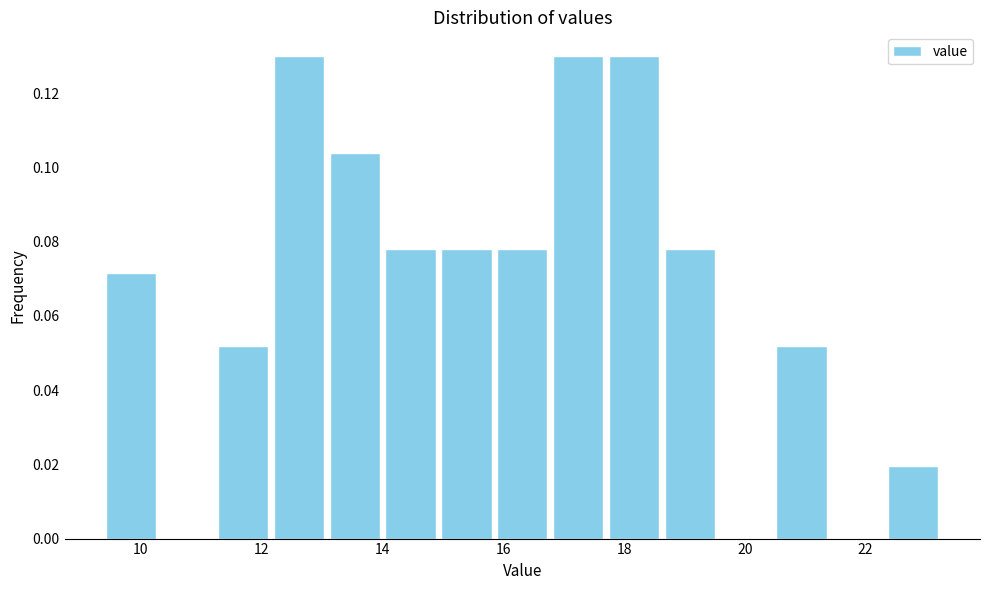

Reading left to right, list every bar in this chart as the range it spans on the x-axis followed by its height. Neither the bar edges nor the heights are printed on the chart, so give them approximately, as read against the axes.

9.4 to 10.4: 0.072
10.4 to 11.2: 0
11.2 to 12.2: 0.052
12.2 to 13.0: 0.130
13.0 to 14.0: 0.104
14.0 to 15.0: 0.078
15.0 to 15.8: 0.078
15.8 to 16.8: 0.078
16.8 to 17.8: 0.130
17.8 to 18.6: 0.130
18.6 to 19.6: 0.078
19.6 to 20.4: 0
20.4 to 21.4: 0.052
21.4 to 22.4: 0
22.4 to 23.2: 0.020